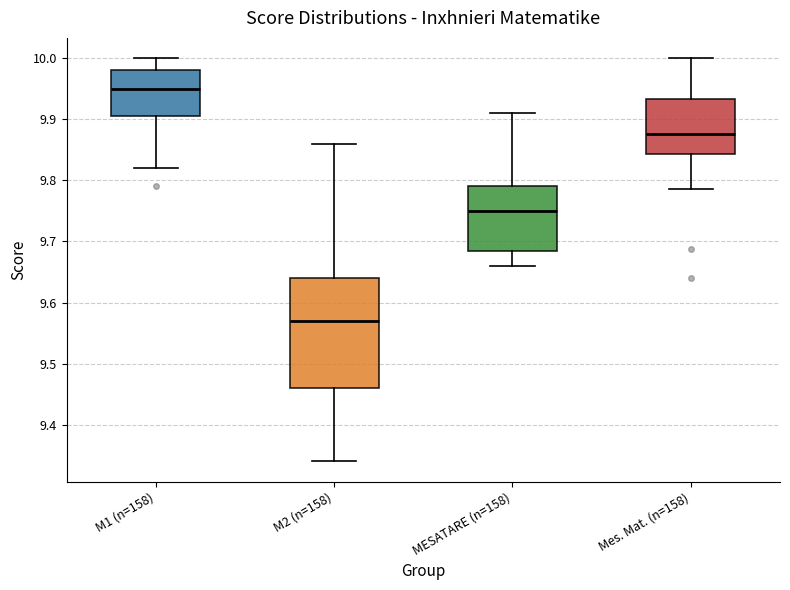

Comparing the boxes themselves (not the whiskers), which one is the tallest?

M2 (n=158)